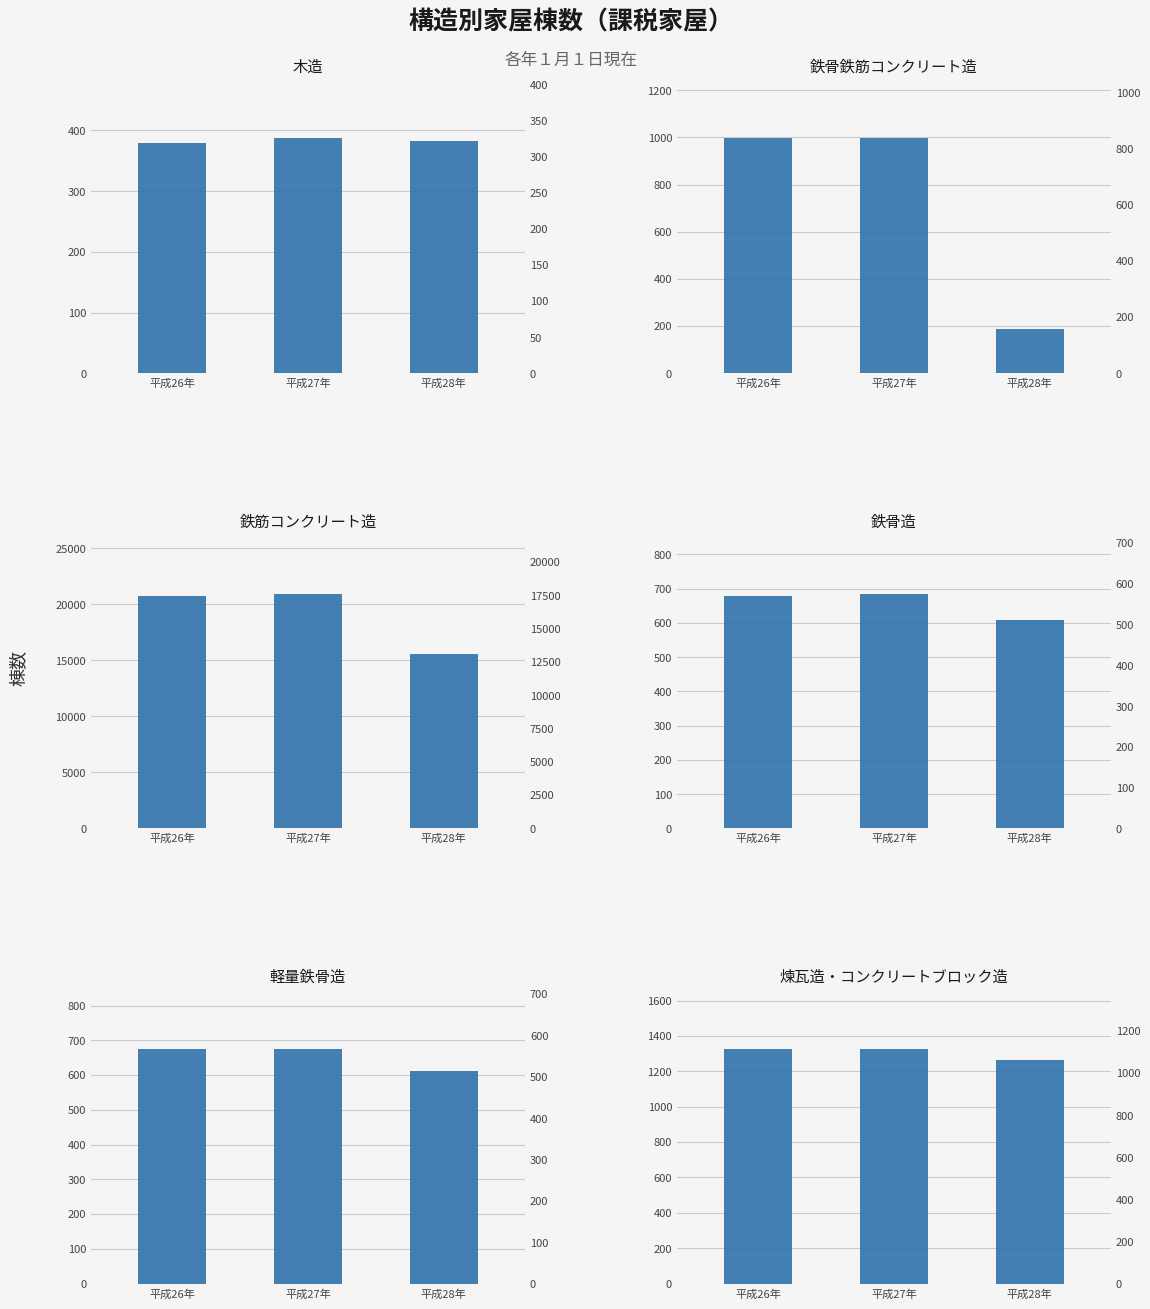

What are all the series names shown in the legend?

木造, 鉄骨鉄筋コンクリート造, 鉄筋コンクリート造, 鉄骨造, 軽量鉄骨造, 煉瓦造・コンクリートブロック造